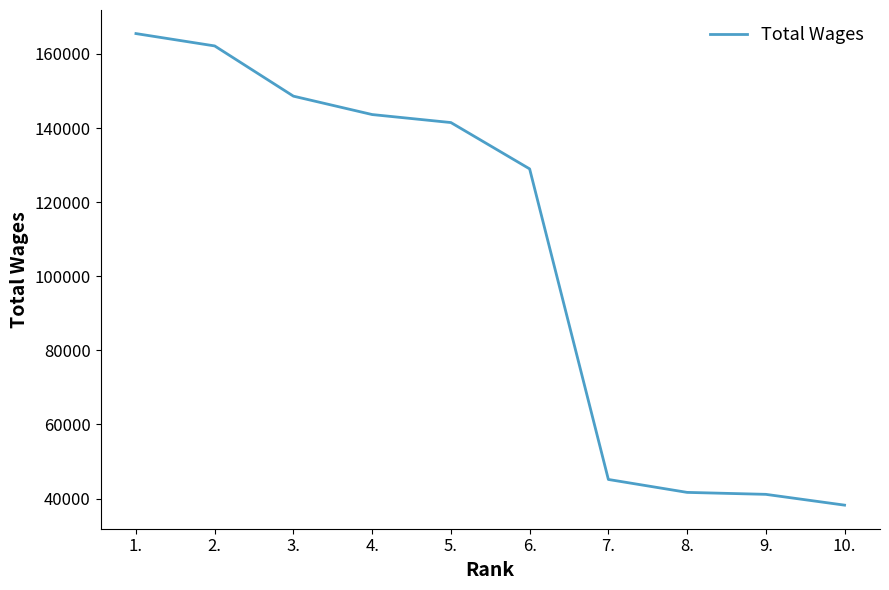

True or false: there are more than 2 points higher than both neighbors.

False